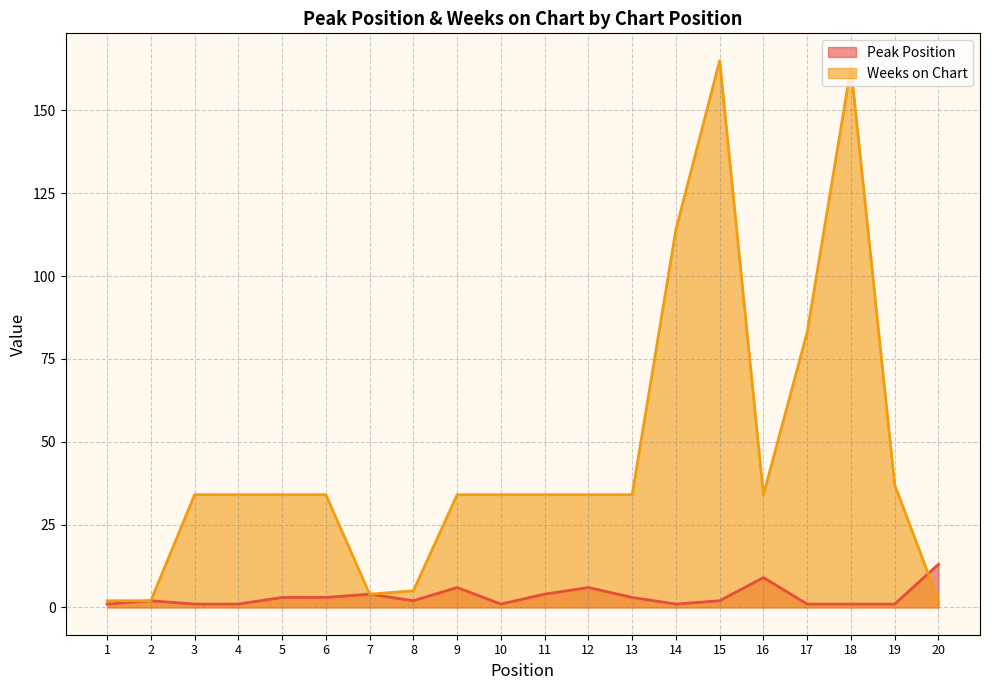

Does the chart have visible grid lines?

Yes